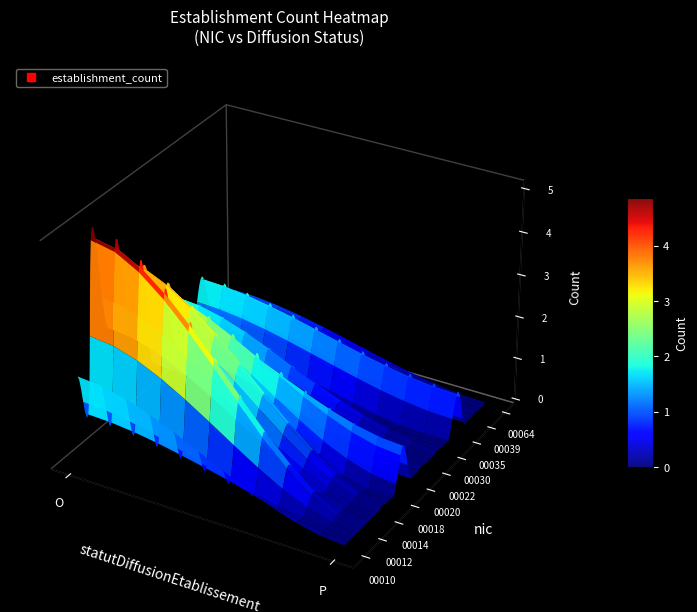

Rank the categories by 00015 value from lowest to highest.

1, 0